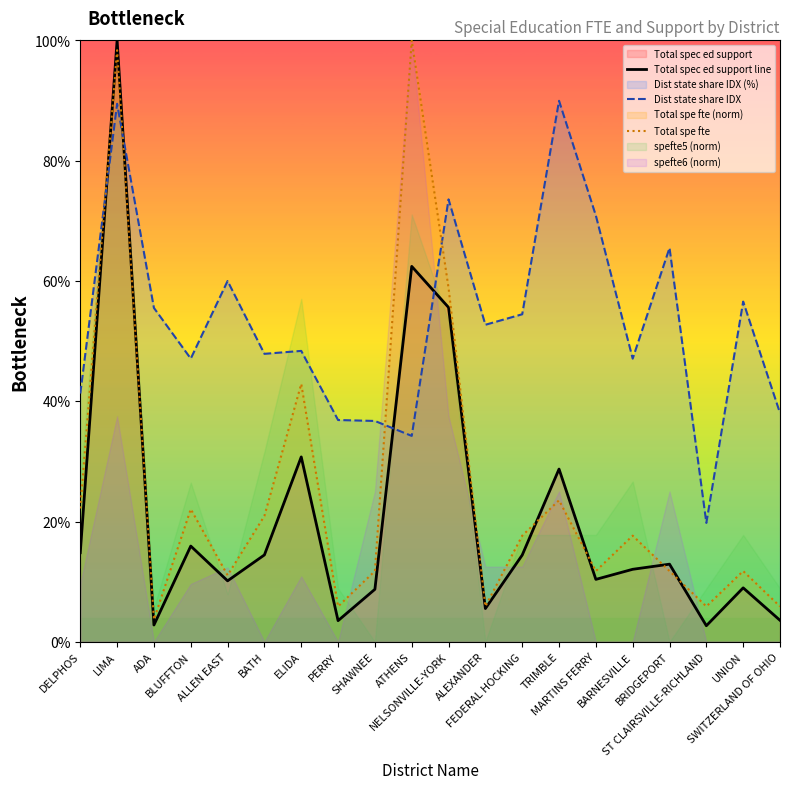

How many intersections are there between Total spec ed support line and Dist state share IDX?

4